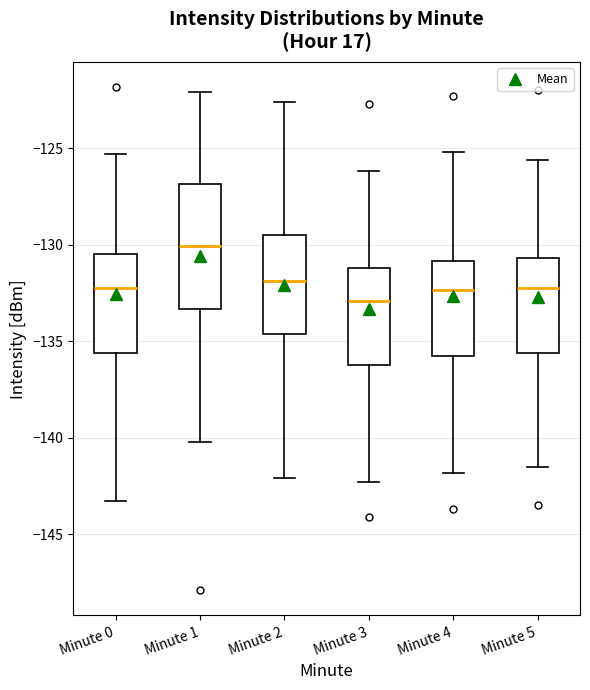

Which box is the tallest, from its lower edge to its upper edge?

Minute 1